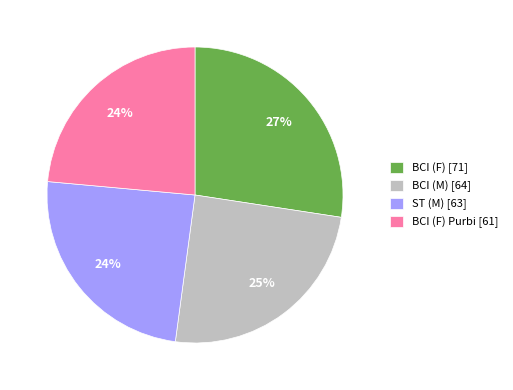

To the nearest percent, what percentage of the pie is BCI (F) Purbi [61]?

24%